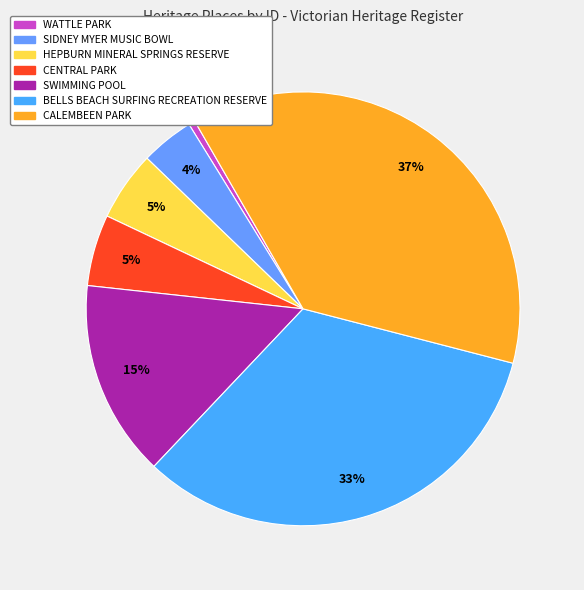

To the nearest percent, what is the difference between the largest and smallest slice percentages?

37%